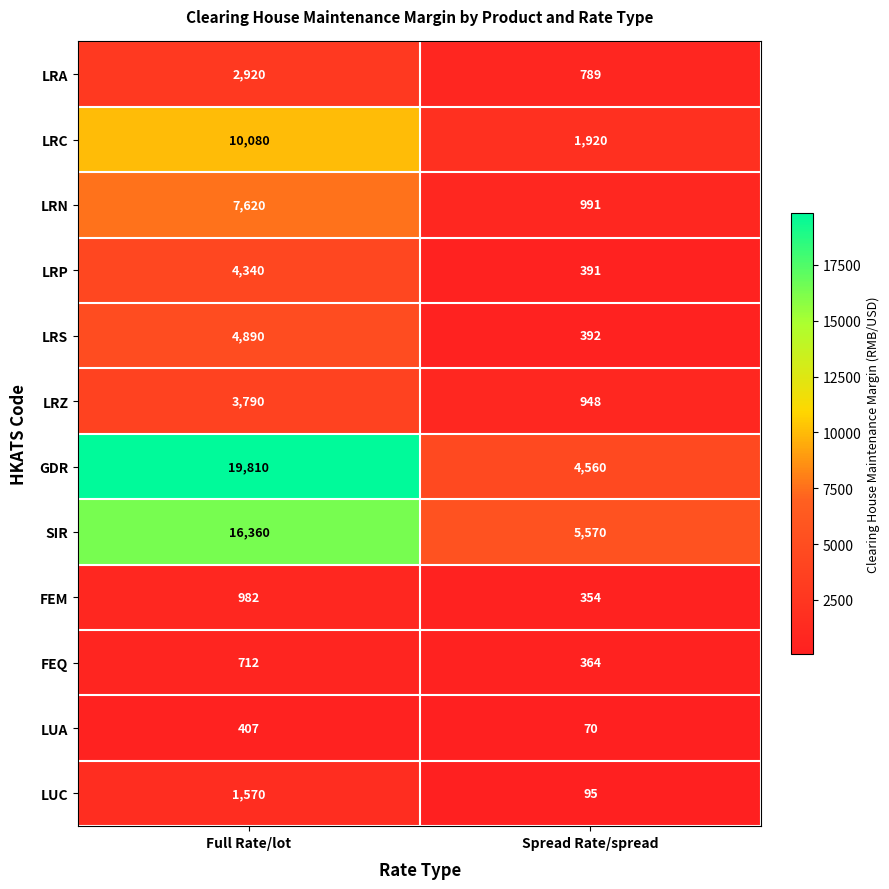

What is the total value across all series at Full Rate/lot?

73481